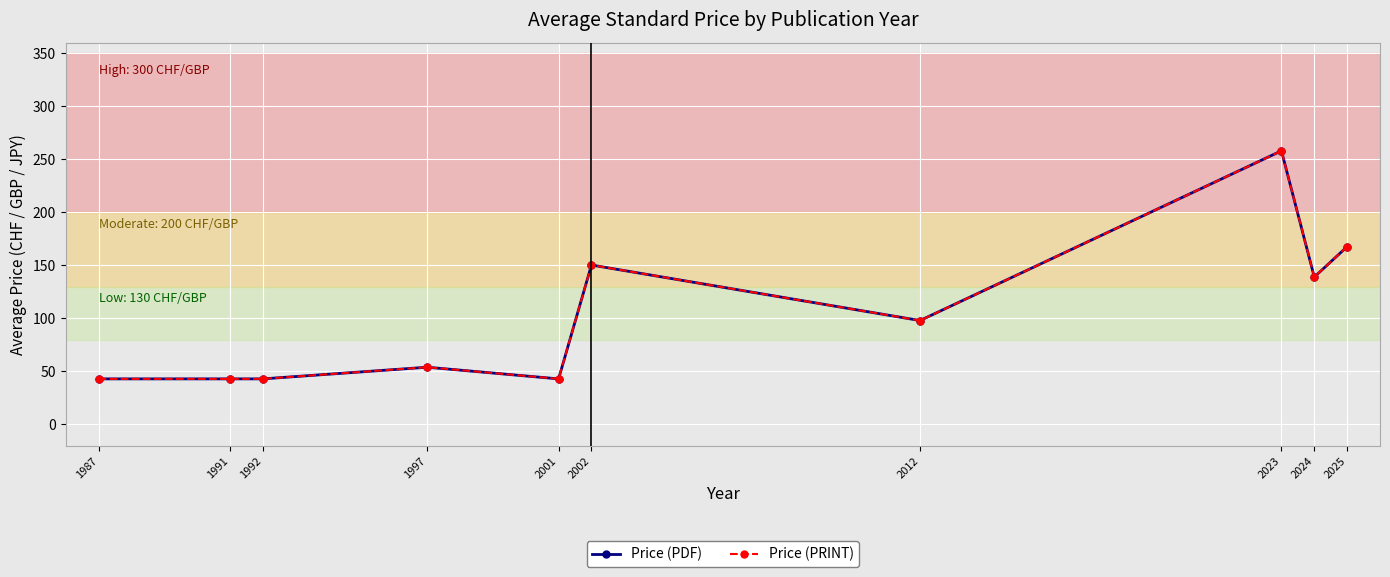

What is the value of the Price (PDF) point at the 4th from the left?

54.0